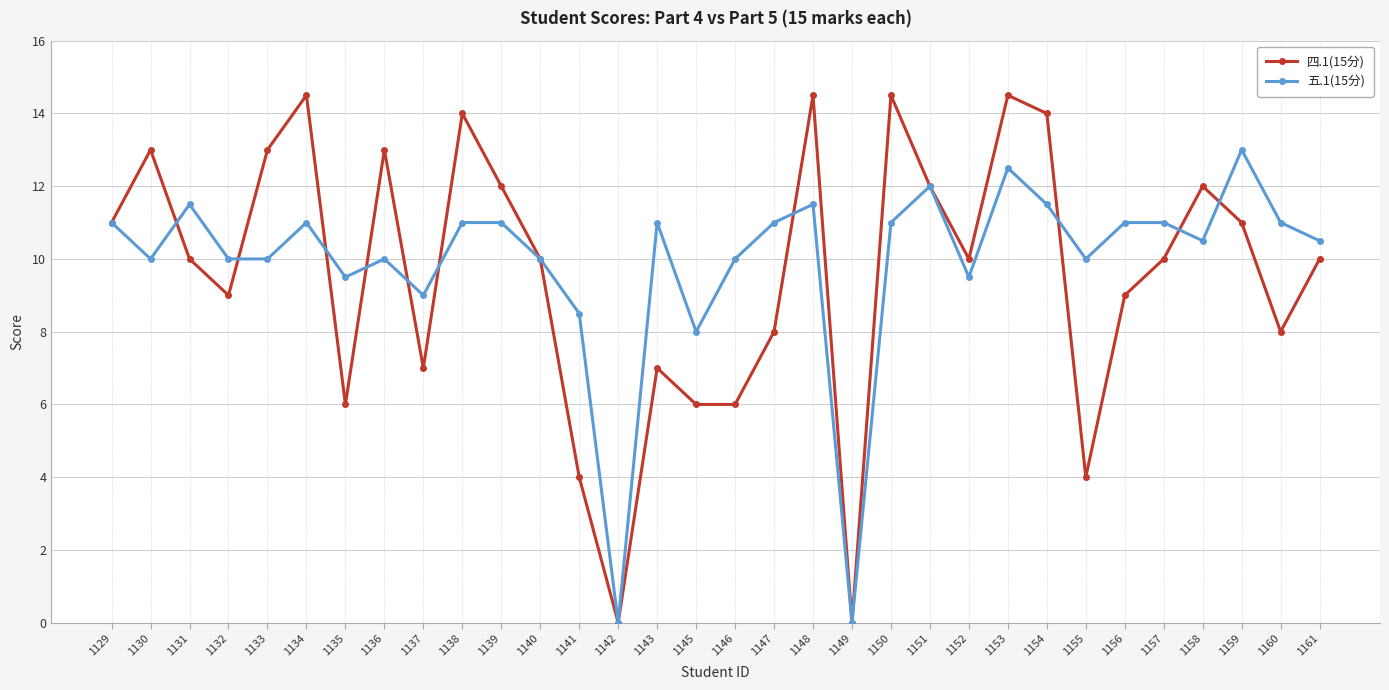

What is the sum of all 五.1(15分) values?

317.5